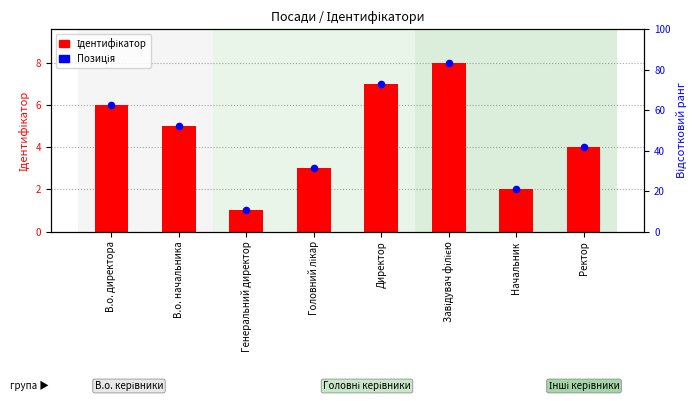

What is the total value across all series at Ректор?

8